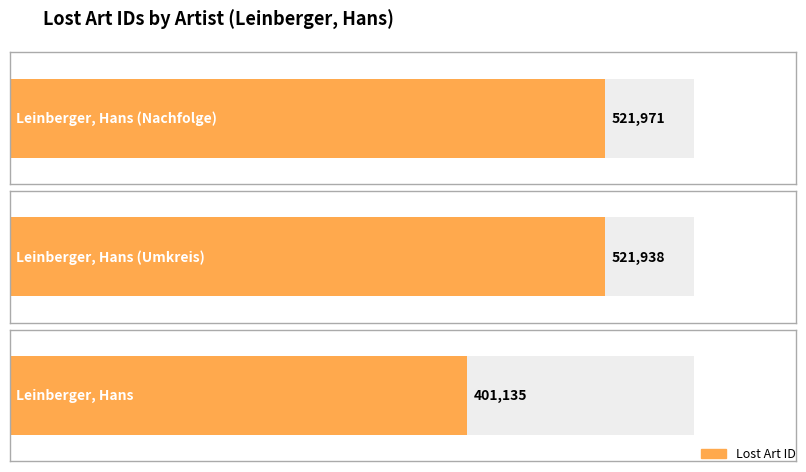

What is the sum of all values?

1445044